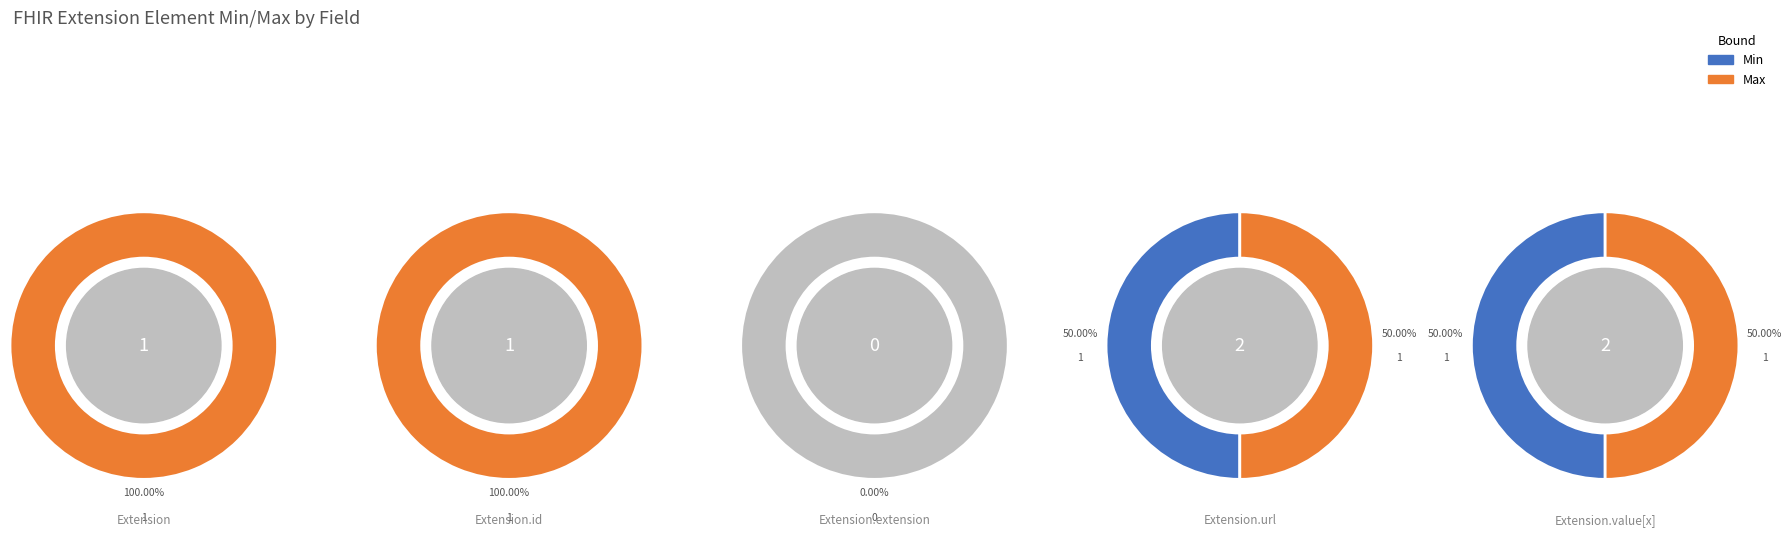

Do Max and Min together represent more than half of the pie?

Yes